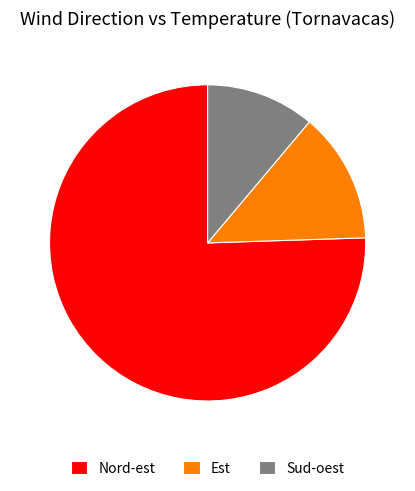

Which has a higher value, Est or Nord-est?

Nord-est